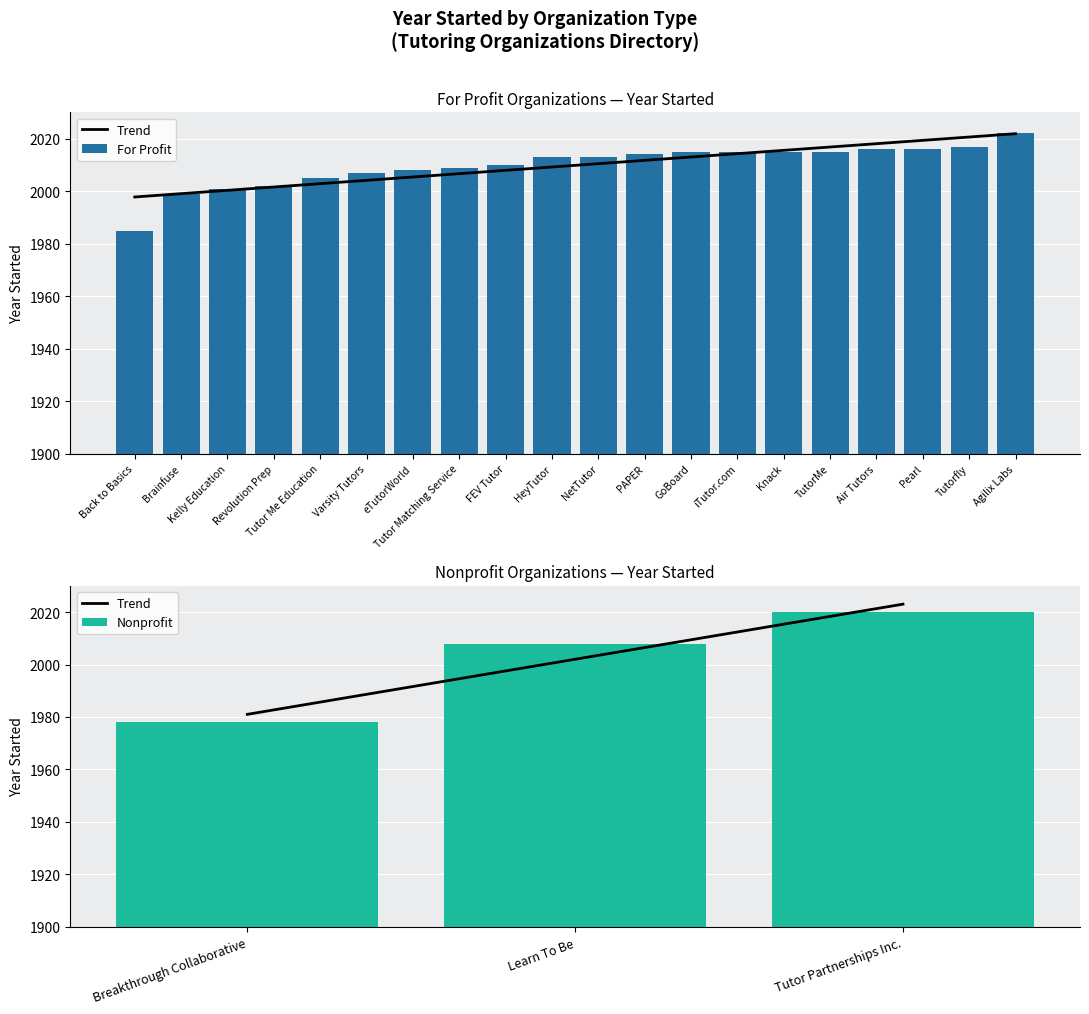

Are the bars horizontal?

No